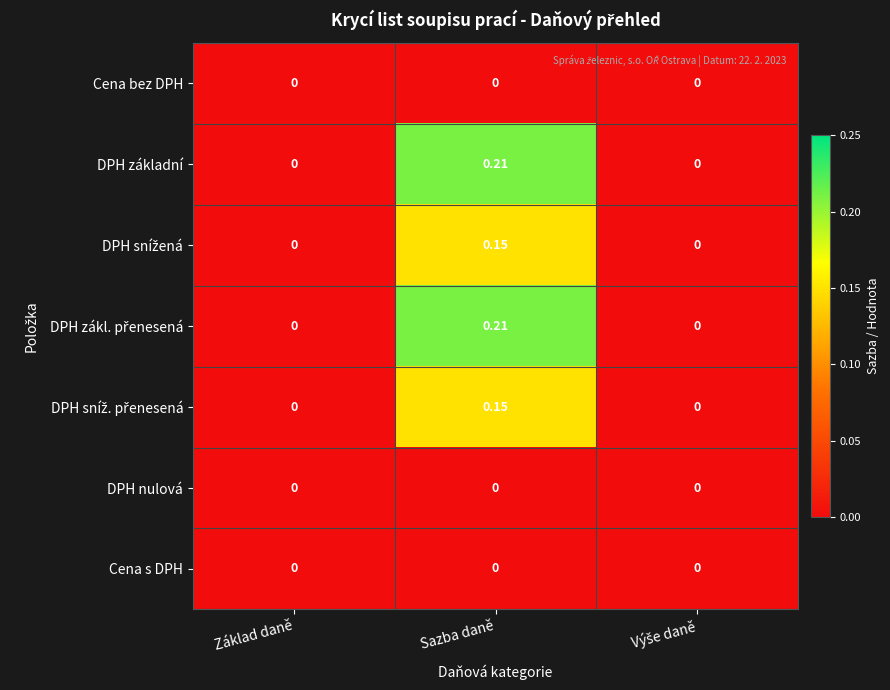

What is the total value across all series at Sazba daně?

0.7